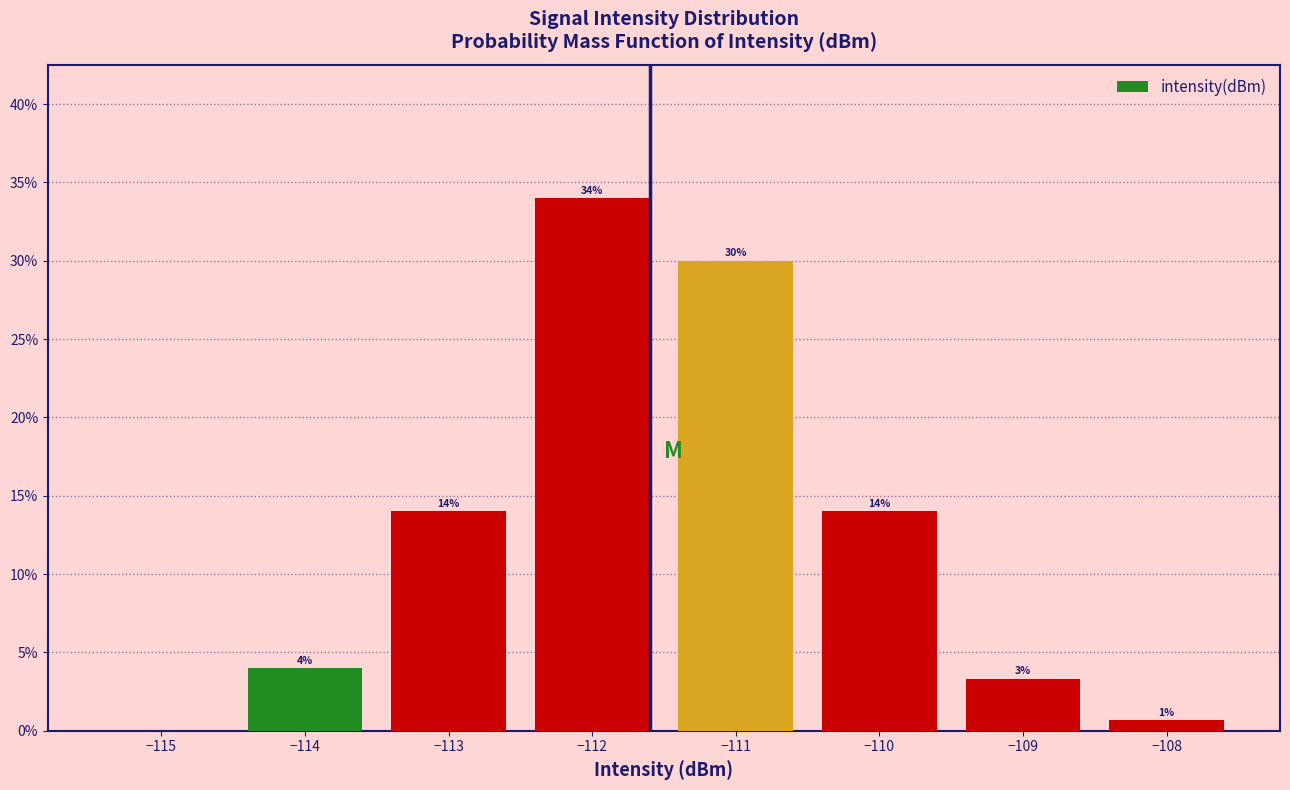

Over which range of the x-axis is the bar tallest?

-112.5 to -111.5